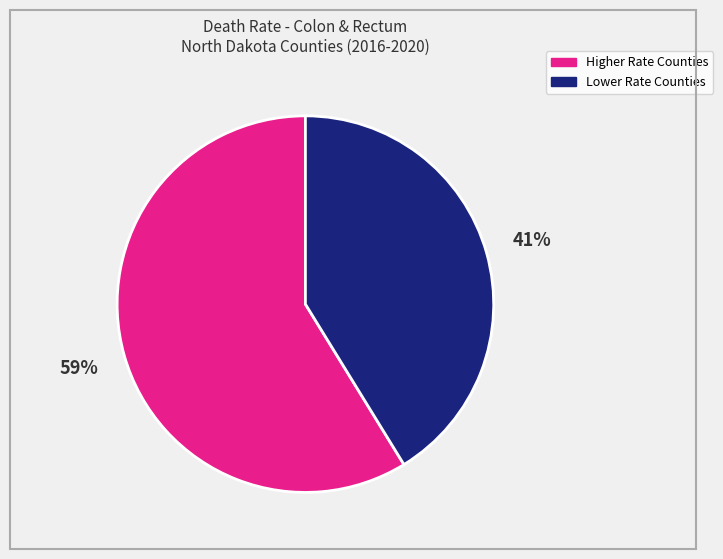

To the nearest percent, what is the average slice percentage?

50%